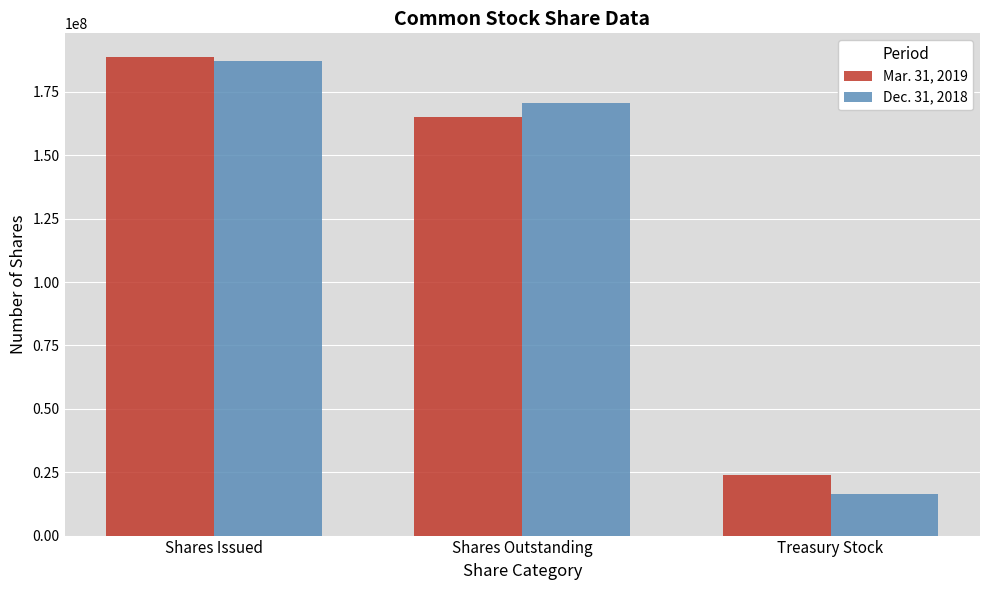

Is it true that Mar. 31, 2019 equals 60349331 at Shares Outstanding?

False